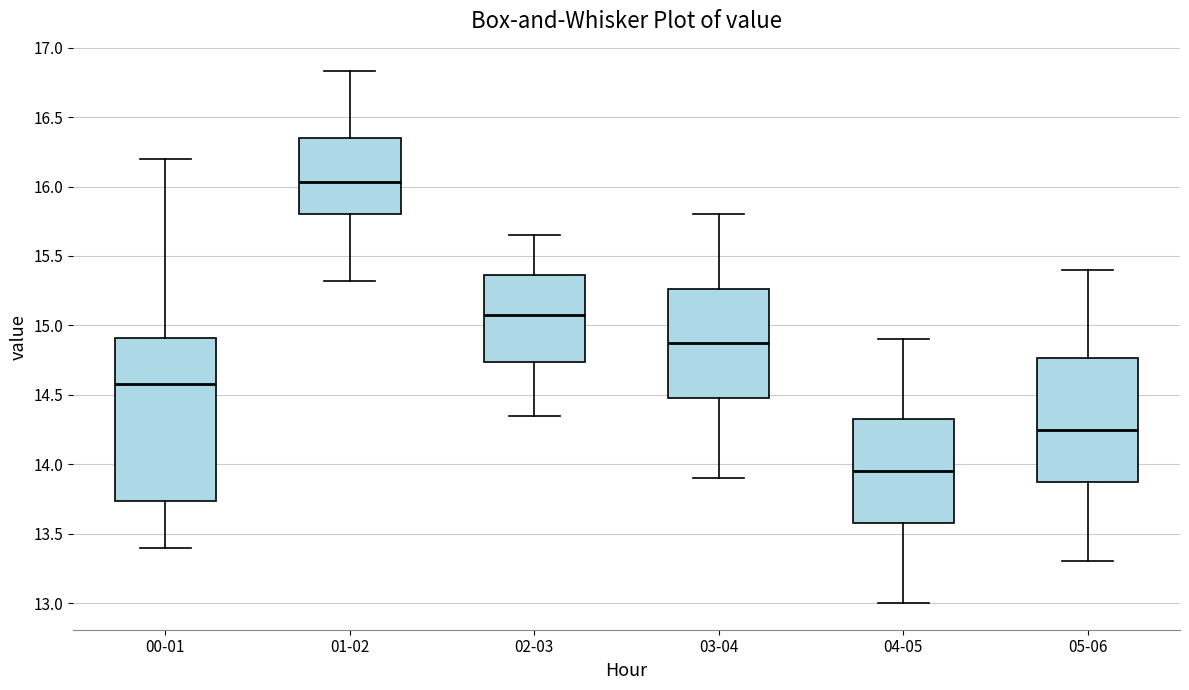

Which box is the tallest, from its lower edge to its upper edge?

00-01